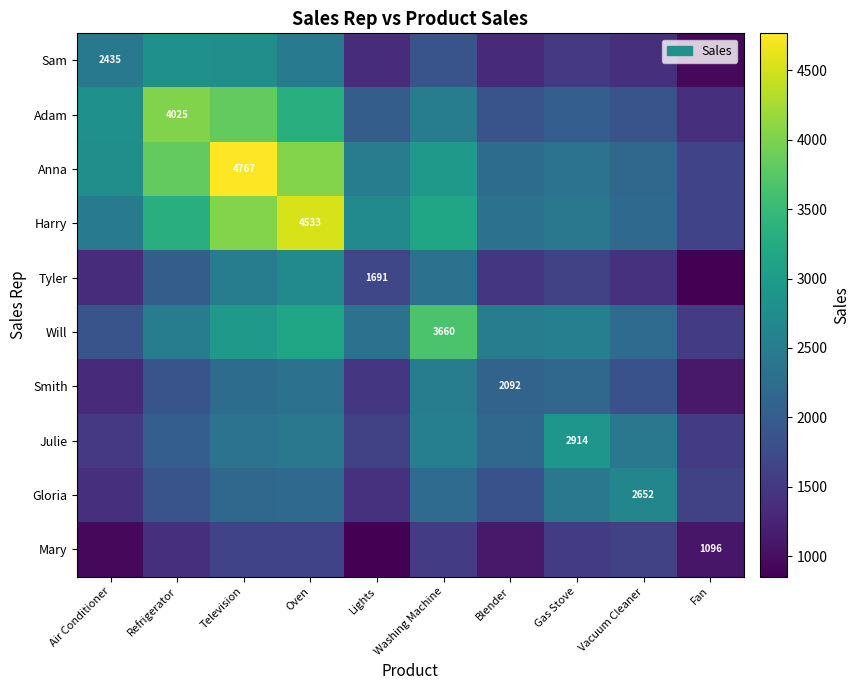

List the series in order of their peak value, lowest first.

Mary, Smith, Gloria, Tyler, Sam, Julie, Will, Adam, Harry, Anna